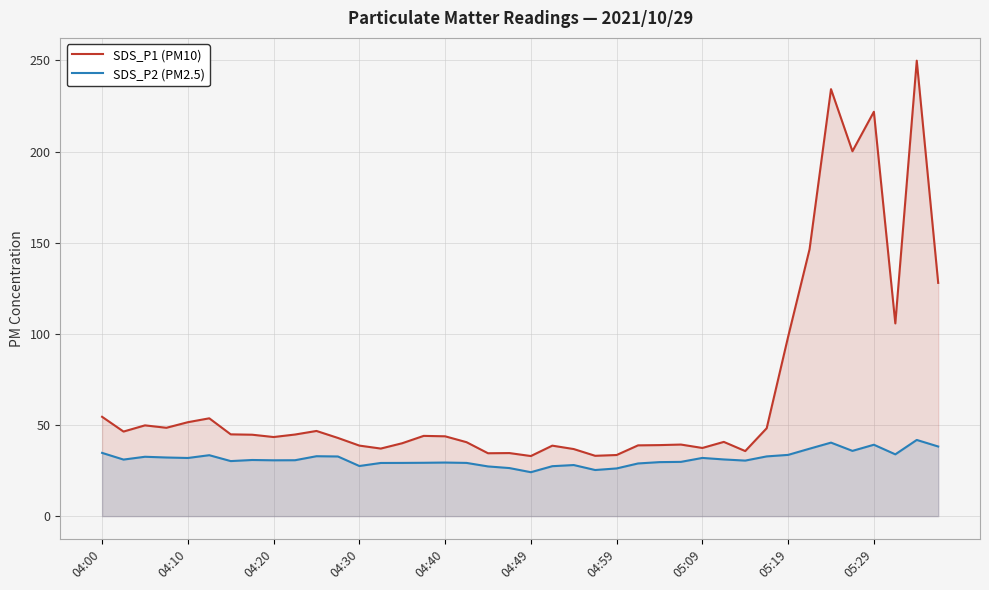

Which series has the widest spread of values?

SDS_P1 (PM10)